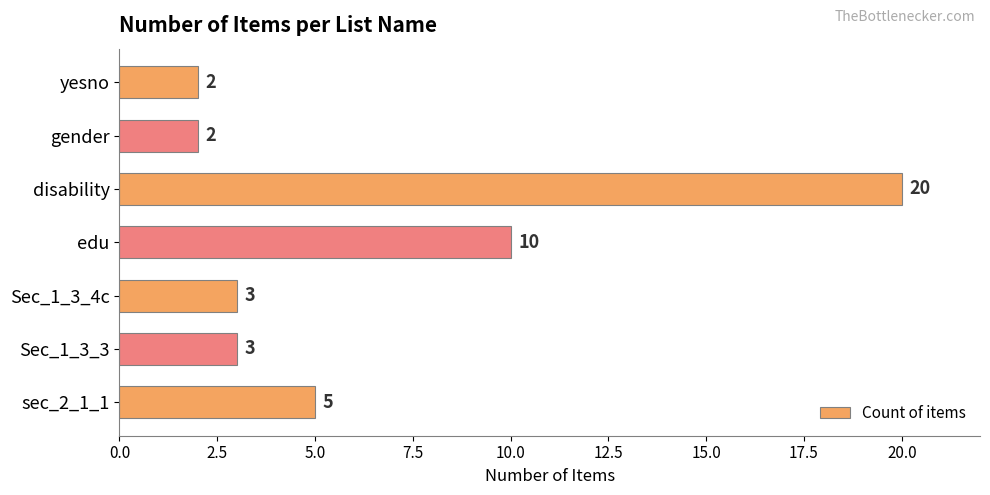

What is the value of the 5th bar from the top?

3